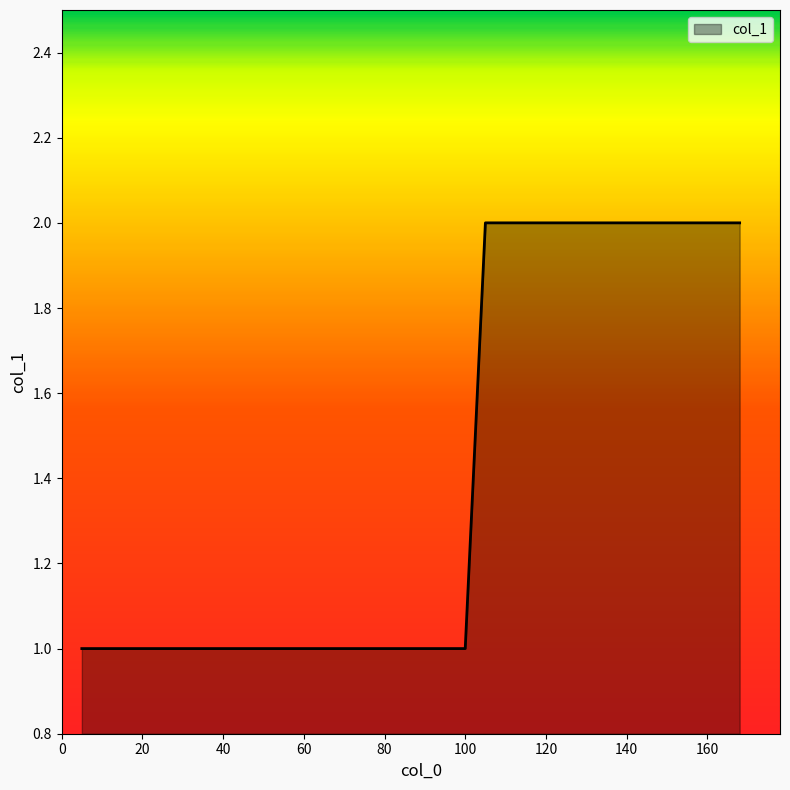

What is the sum of all values?

10